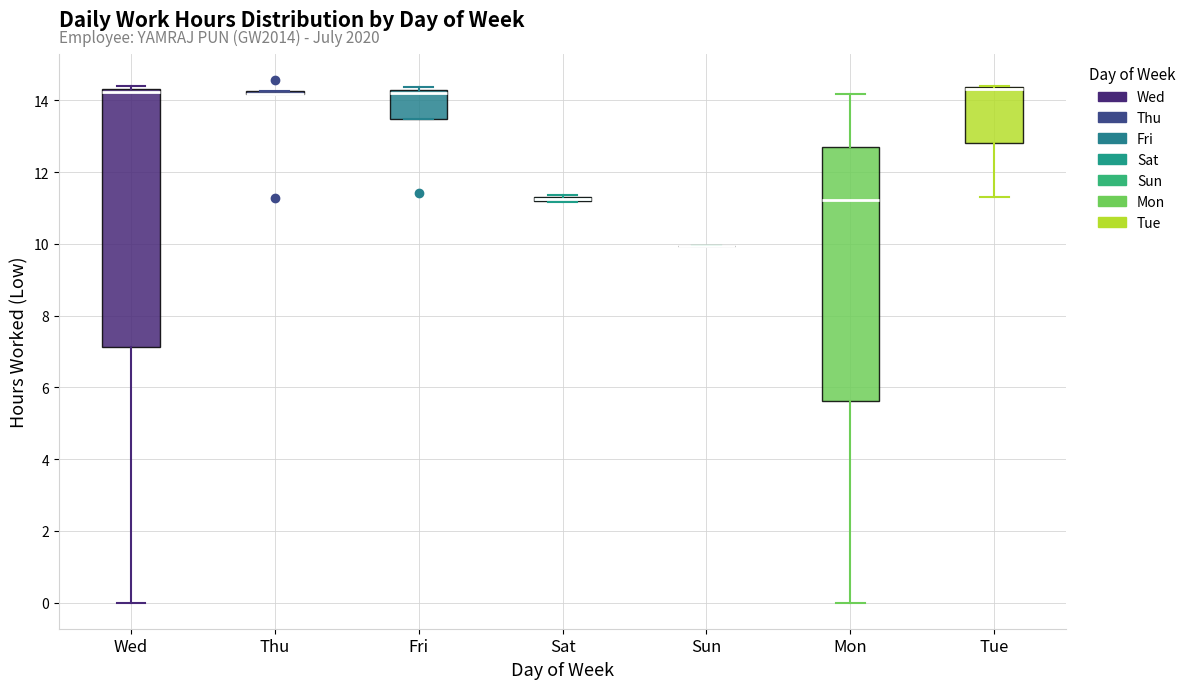

Where is the lower edge of the box for Fri on the y-axis? The values are not printed on the chart, so give them approximately, as read against the axis.

13.4